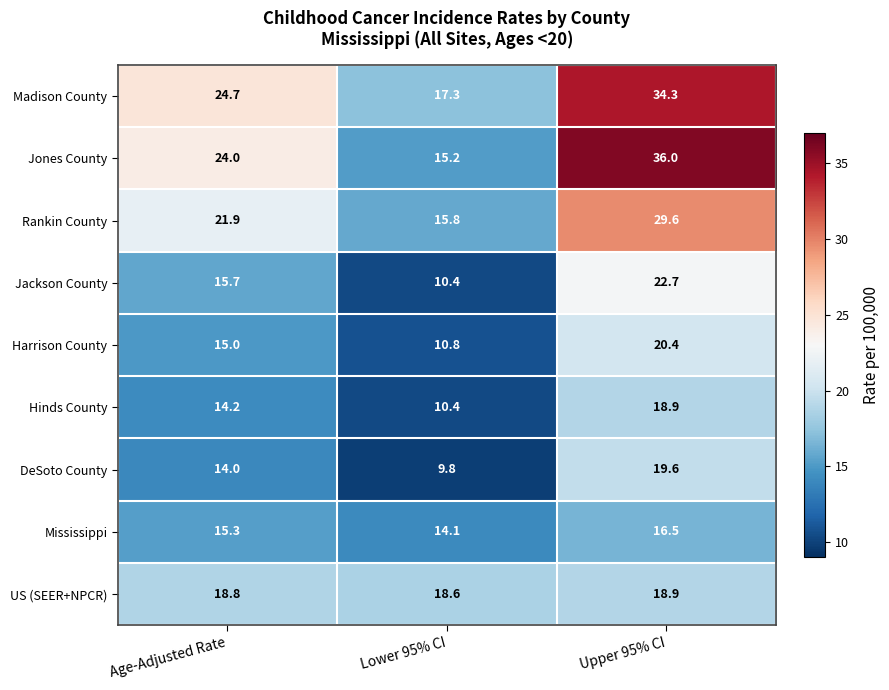

How many values in the Jackson County series exceed 15?

2